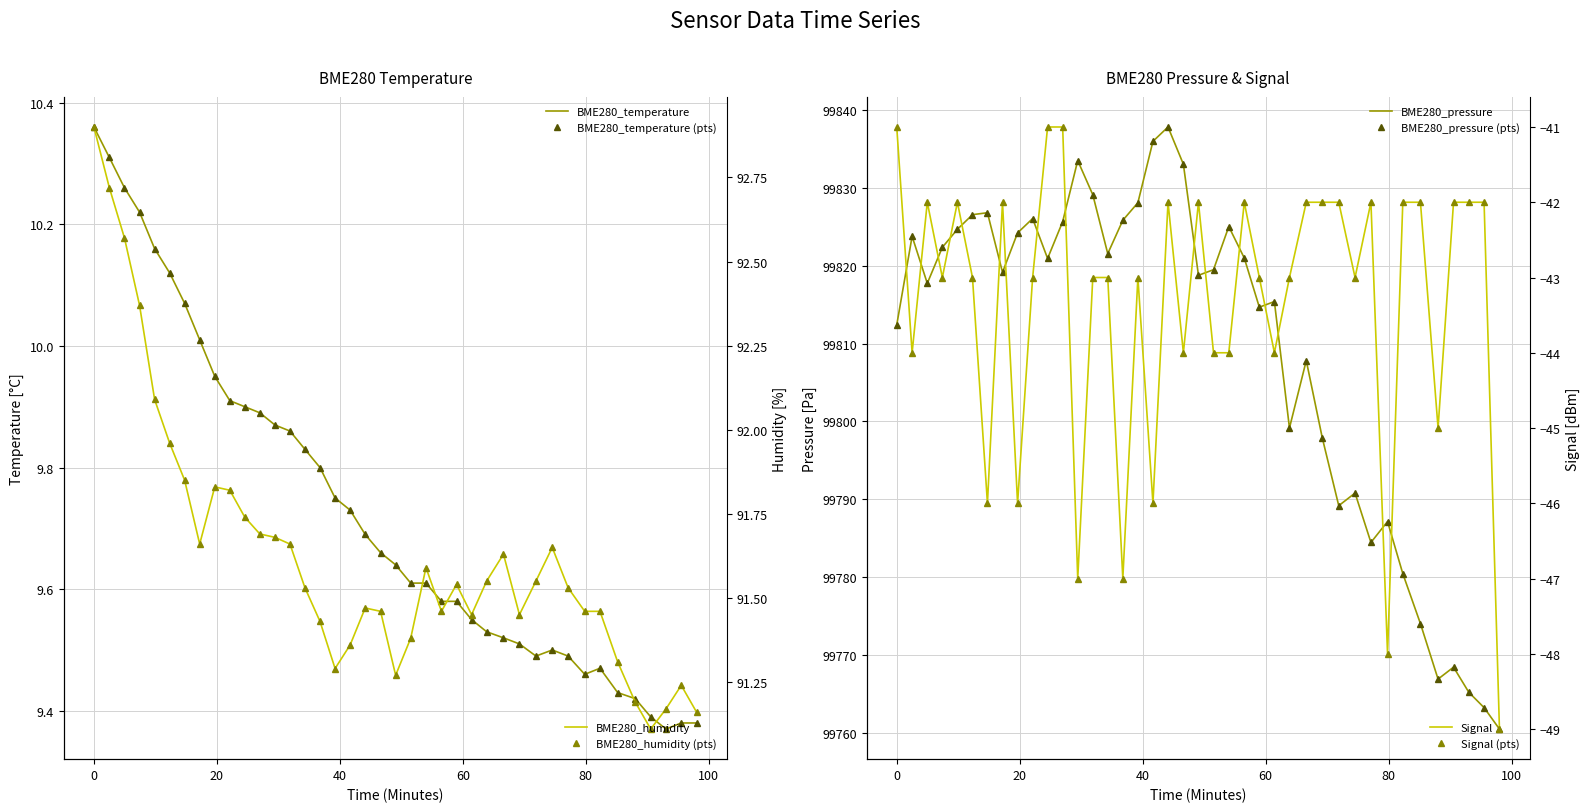

Is this an area chart (filled region under the line)?

No